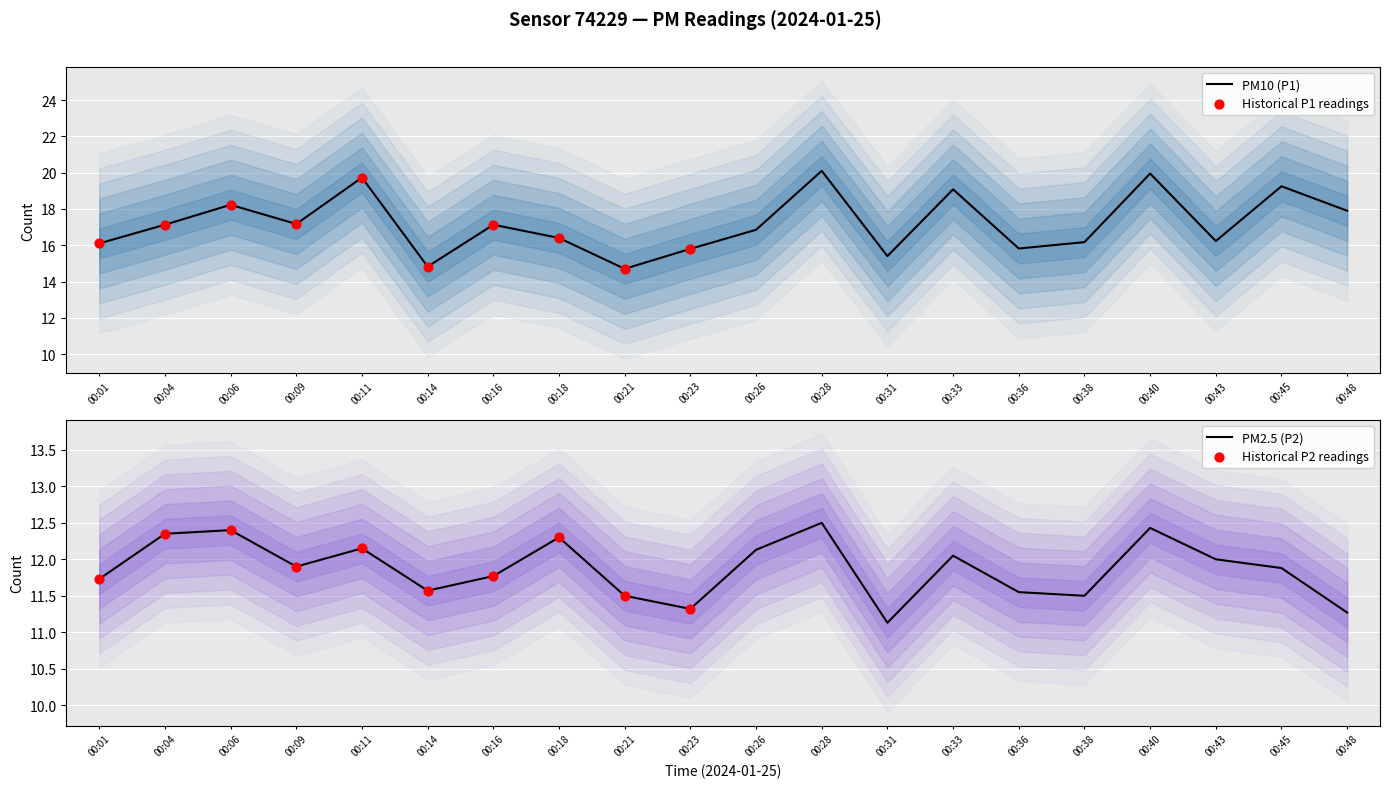

Which series has the widest spread of Y values?

P1